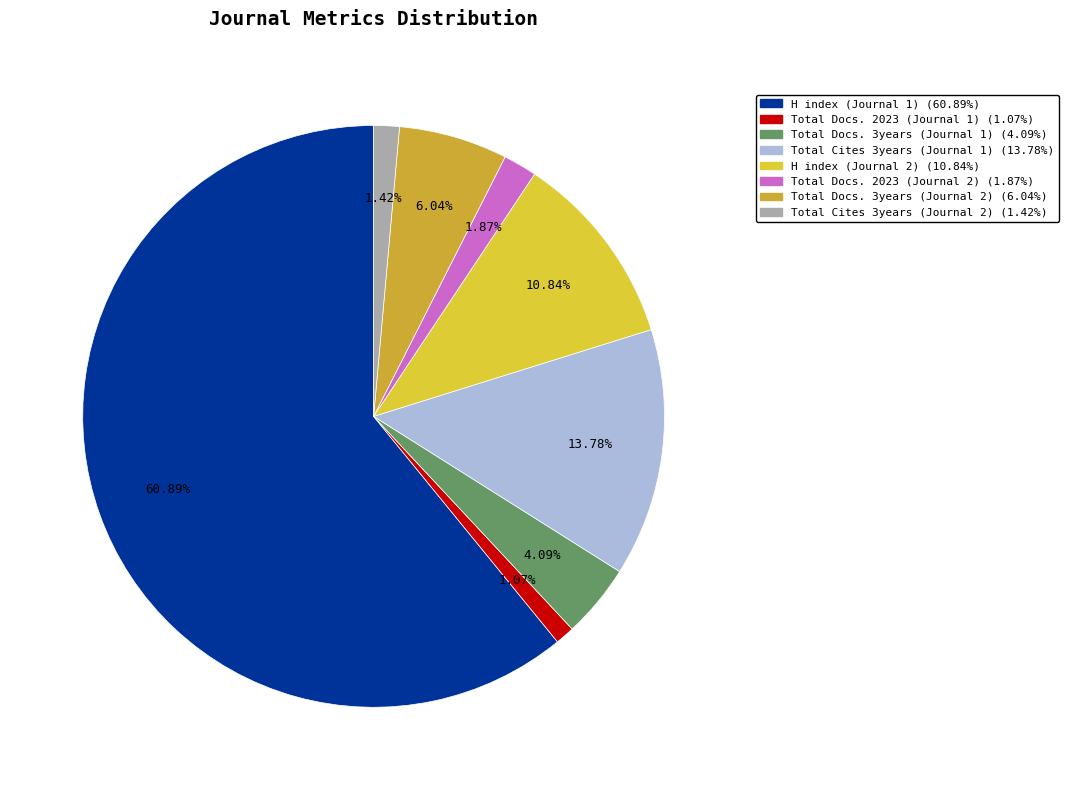

To the nearest percent, what is the difference between the Total Docs. 2023 (Journal 1) and Total Cites 3years (Journal 1) slice percentages?

13%